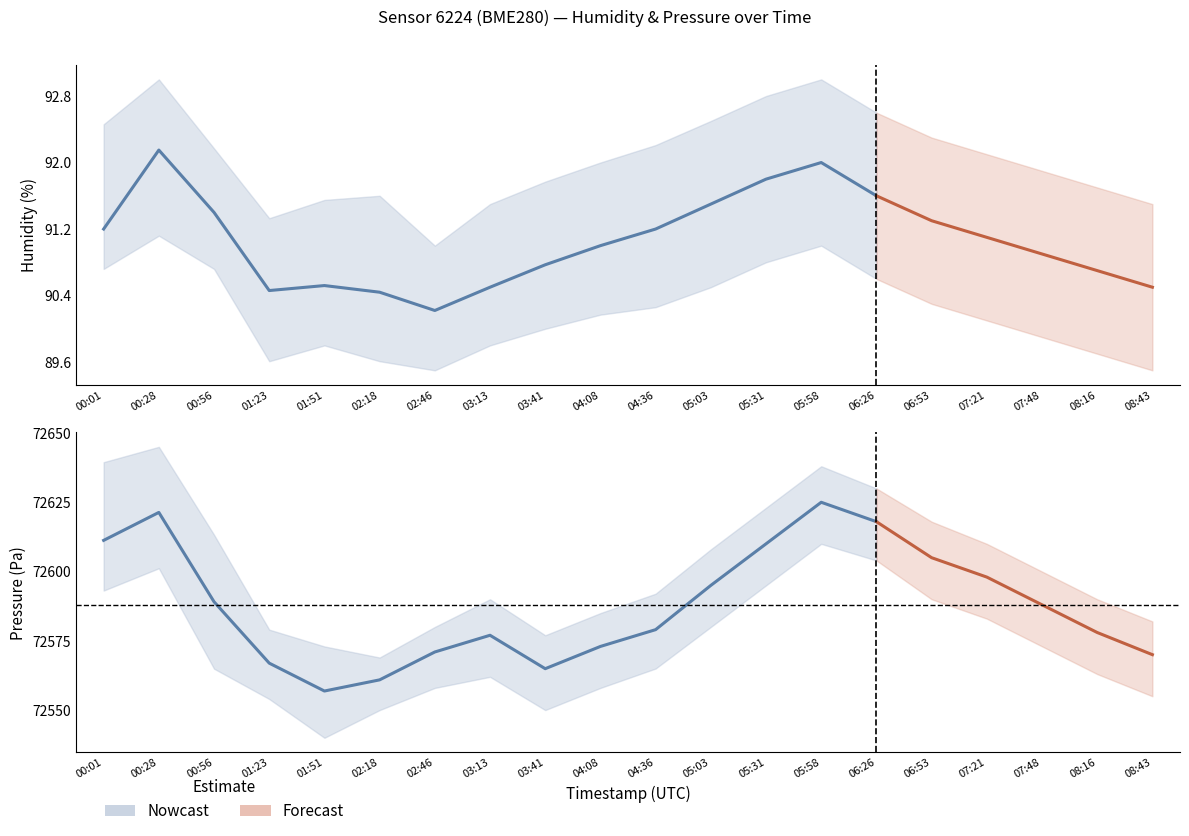

Is this an area chart (filled region under the line)?

No